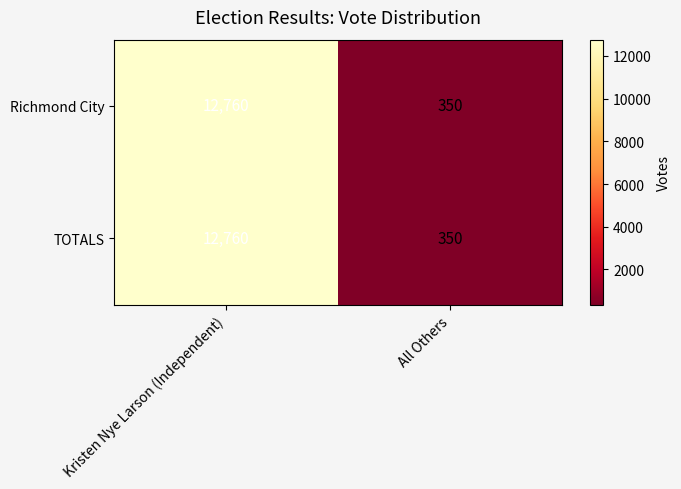

What is the average value of the Richmond City series?

6555